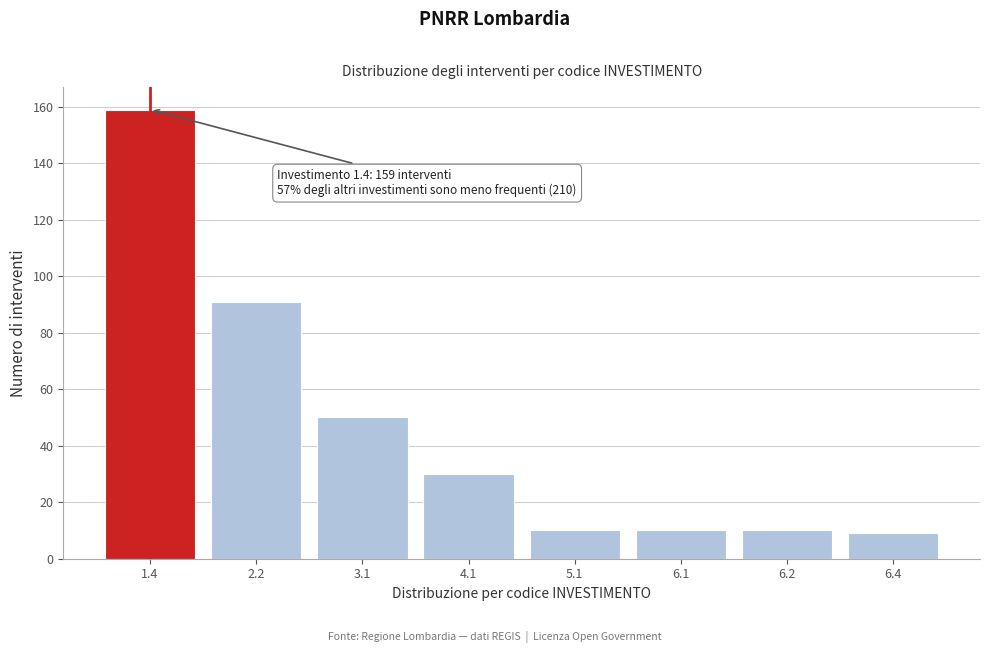

Reading left to right, what are all the values shown in this chart?

1.4=159	2.2=91	3.1=50	4.1=30	5.1=10	6.1=10	6.2=10	6.4=9